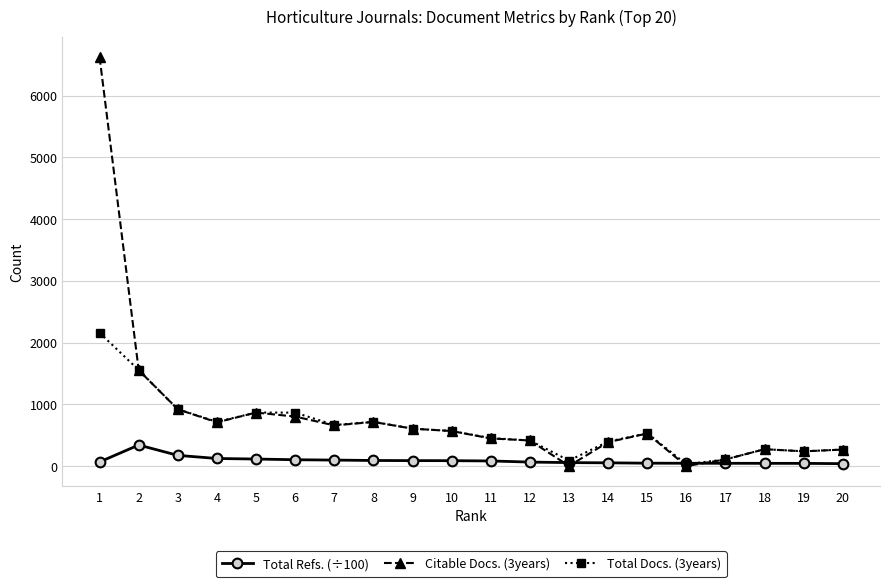

What is the approximate value of Total Refs. (÷100) at 2?

340.9